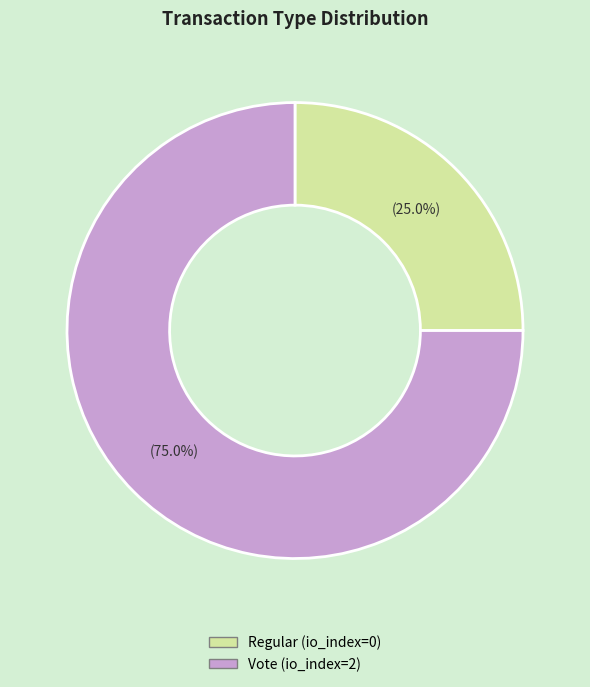

Combined, do Vote and Regular account for over 50%?

Yes